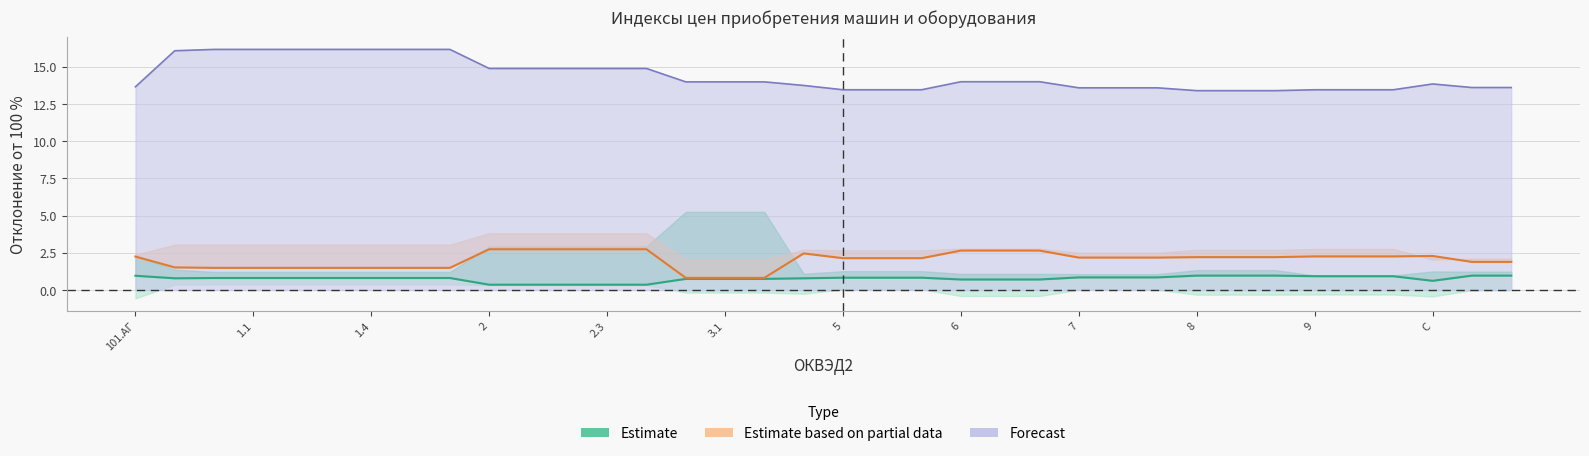

At which label is январь (Estimate based on partial data) closest to 1?

14